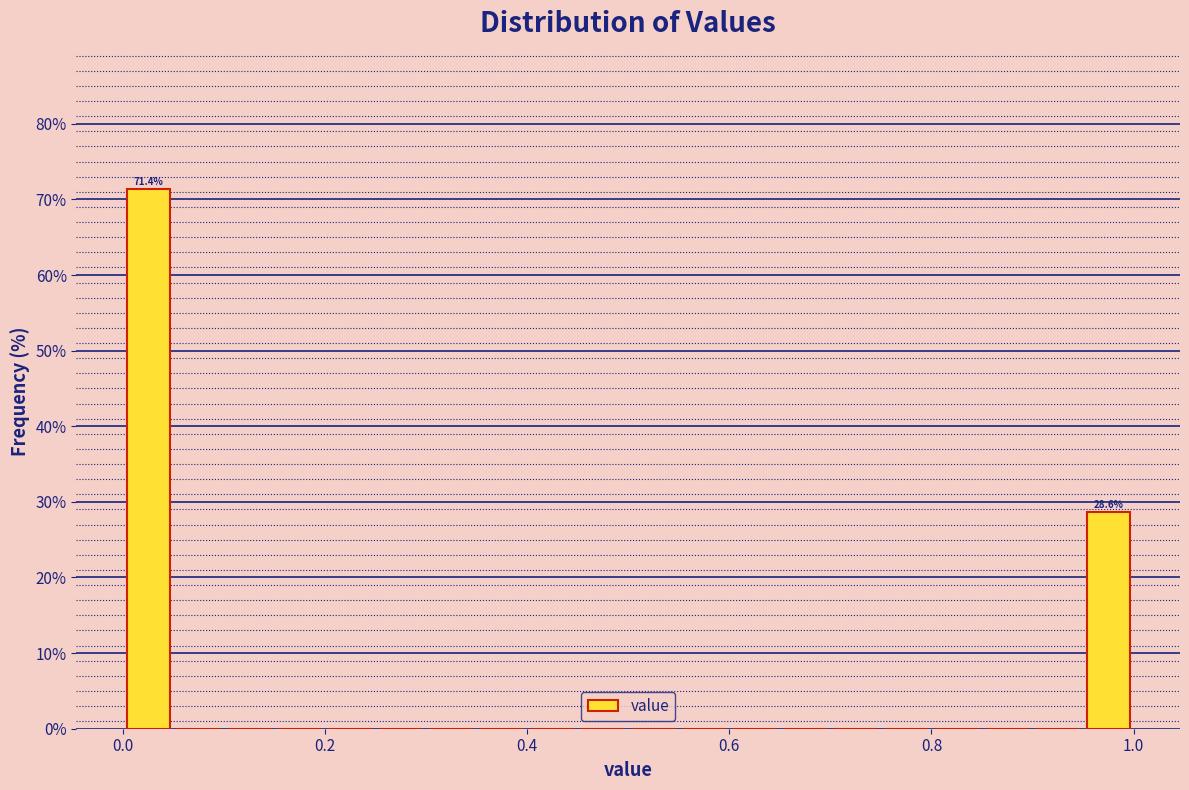

Around what value on the x-axis is the tallest bar? Give the approximate position of its centre, as read against the axis.

0.02